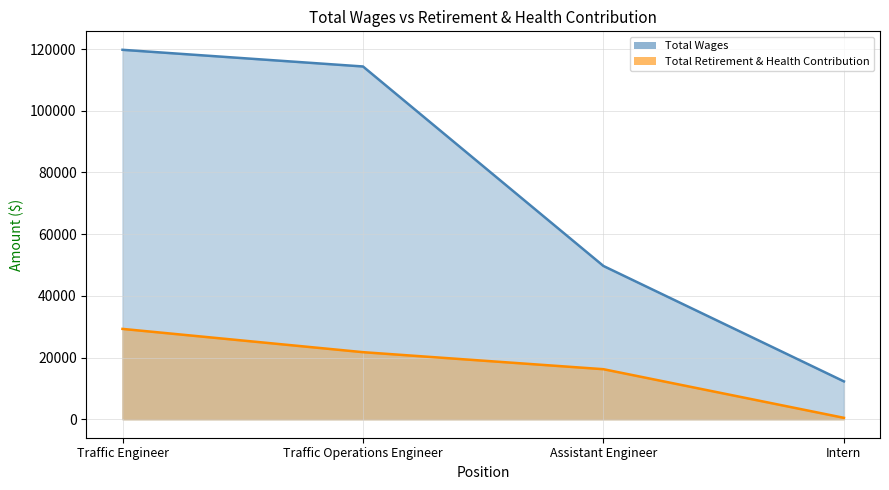

What is the difference between the maximum and minimum values in the Total Retirement & Health Contribution series?

28827